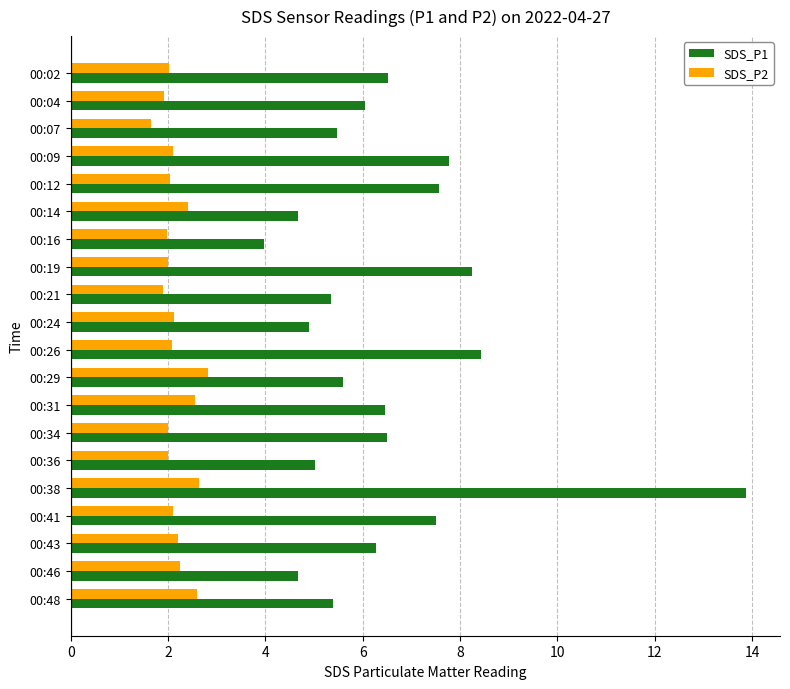

What is the difference between the highest and lowest values at 00:41?

5.4